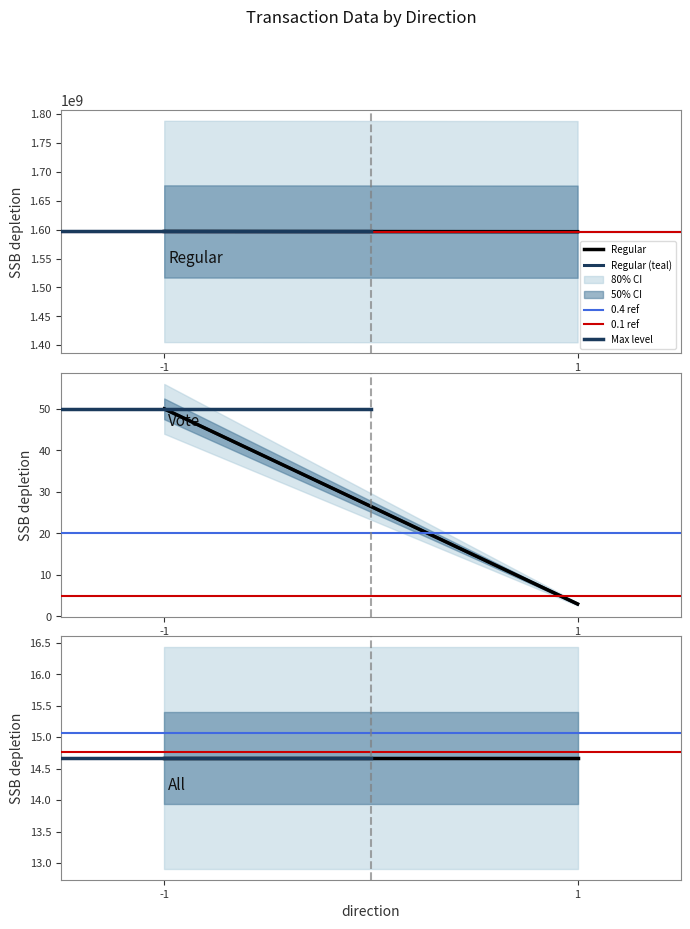

Which has a higher value, 1 or -1?

-1